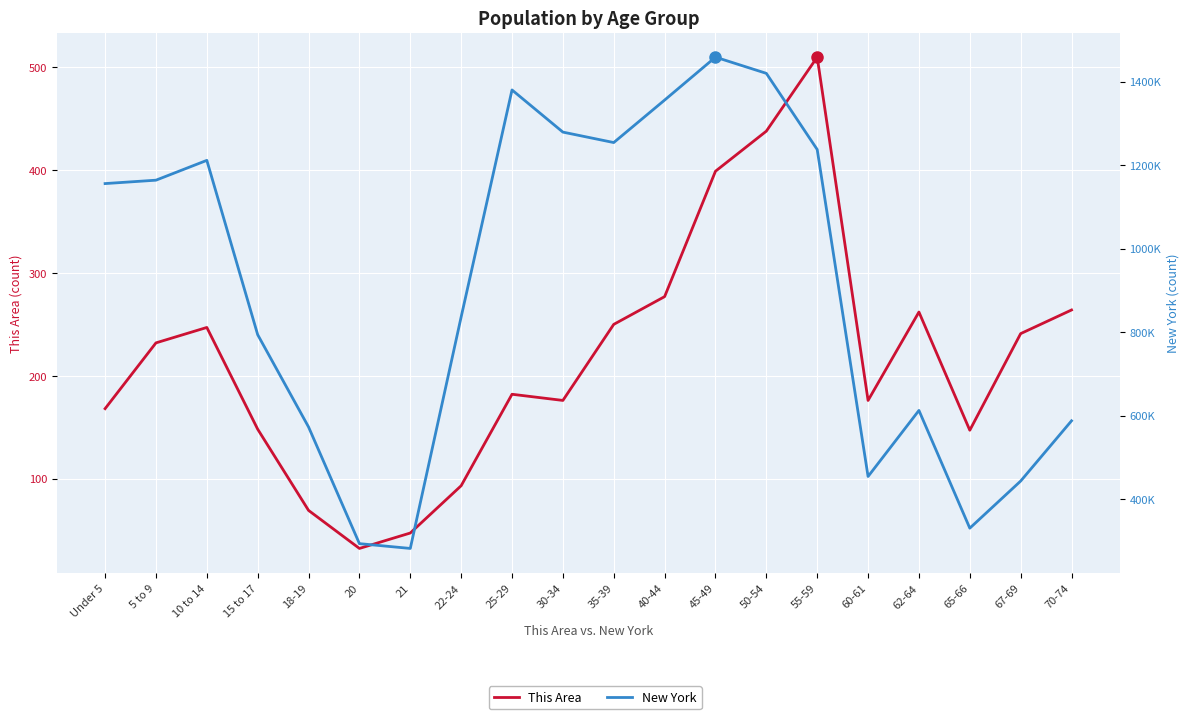

In This Area, how many points are higher than both neighbors (excluding endpoints)?

4